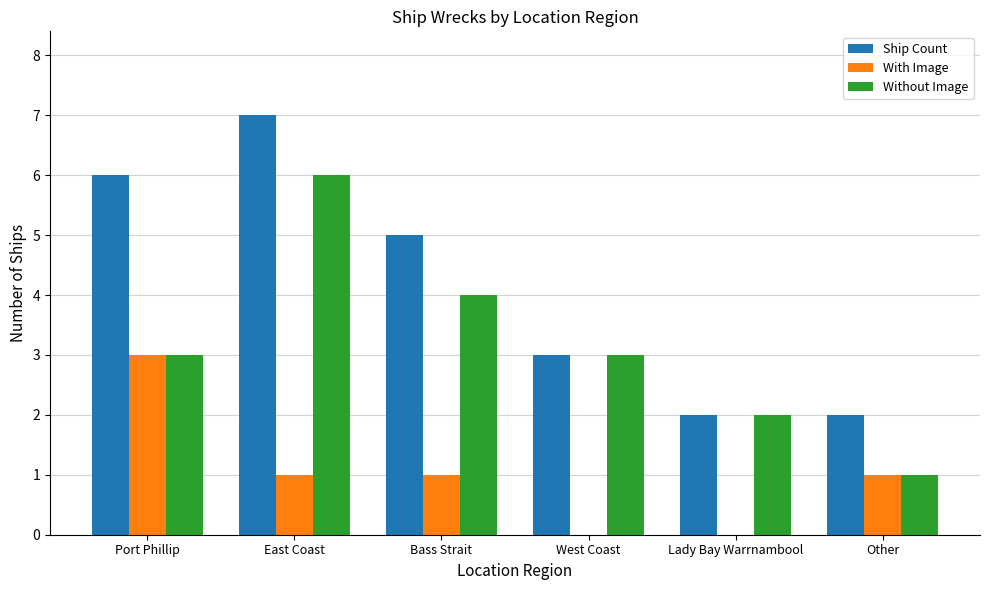

Reading right to left, list all the values displayed in this chart.

Ship Count: Other=2	Lady Bay Warrnambool=2	West Coast=3	Bass Strait=5	East Coast=7	Port Phillip=6
With Image: Other=1	Lady Bay Warrnambool=0	West Coast=0	Bass Strait=1	East Coast=1	Port Phillip=3
Without Image: Other=1	Lady Bay Warrnambool=2	West Coast=3	Bass Strait=4	East Coast=6	Port Phillip=3